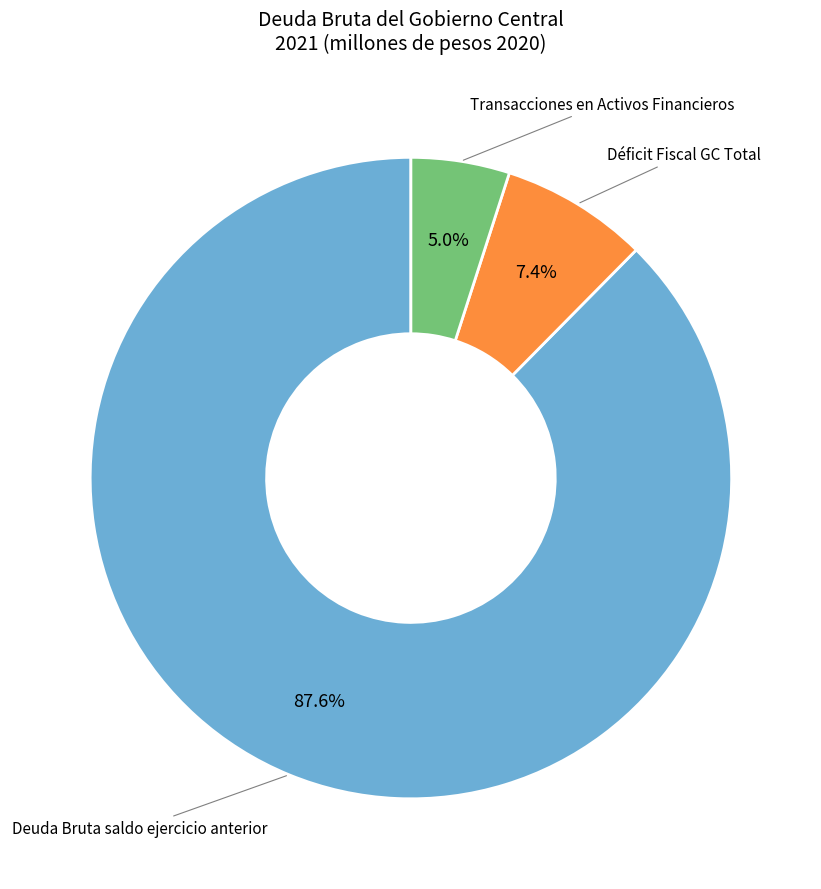

Does any single category account for the majority?

Yes